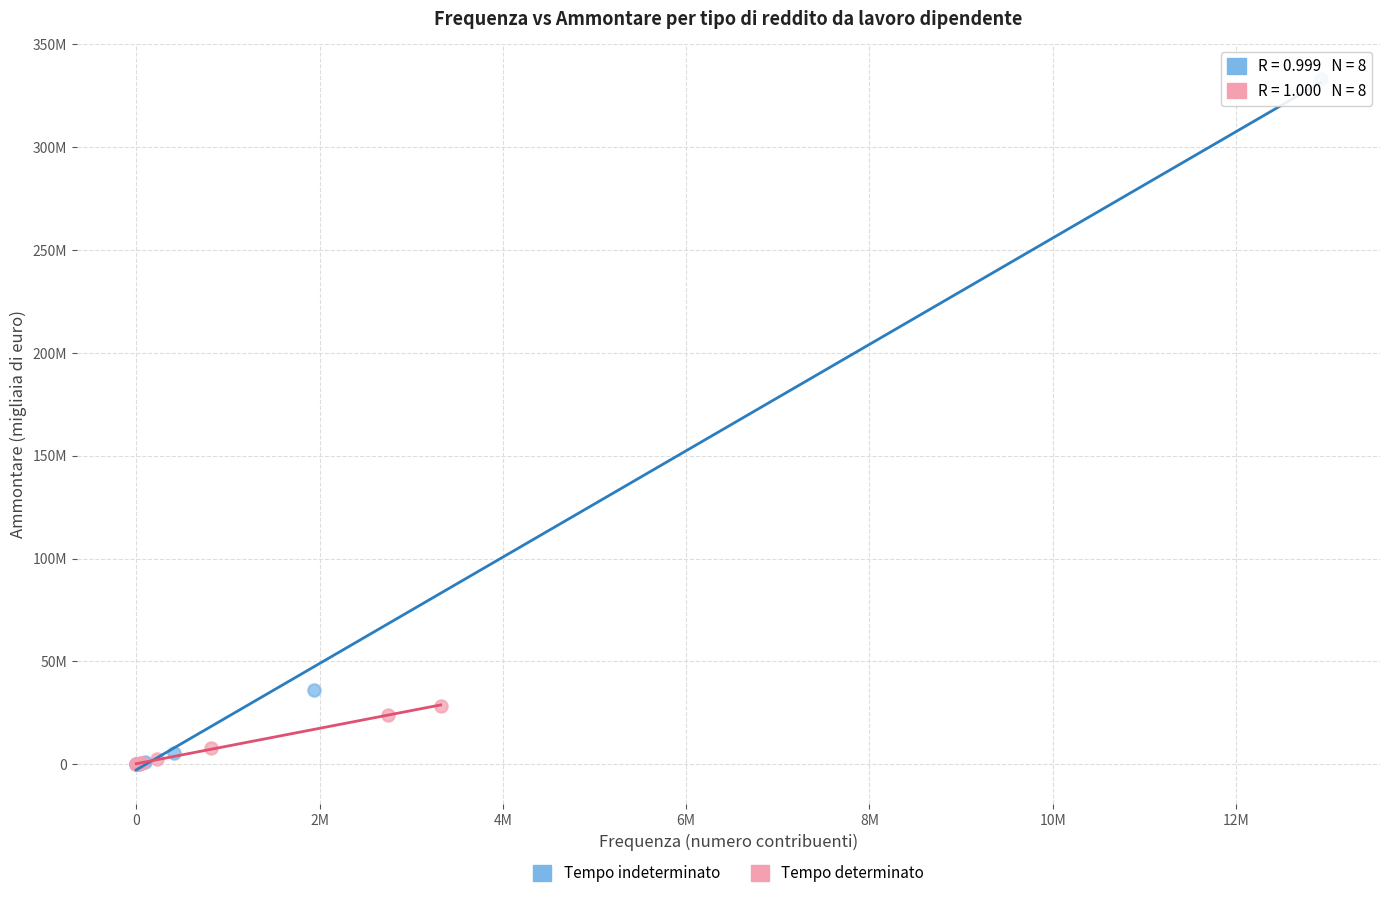

Which series has the largest Y range (max minus min)?

Tempo indeterminato